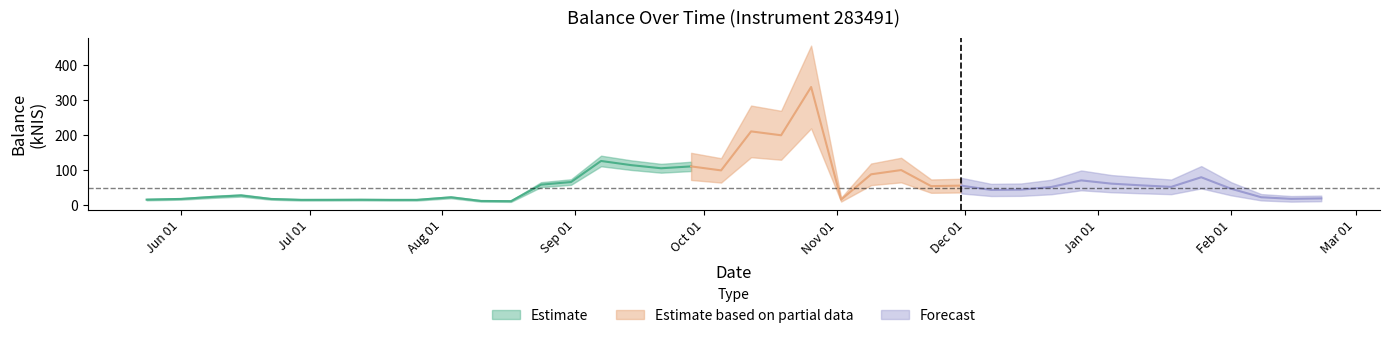

Rank the categories by value from lowest to highest.

2023-08-17, 2023-08-10, 2023-07-20, 2023-07-26, 2023-06-29, 2023-07-06, 2023-07-13, 2023-05-24, 2023-11-02, 2023-06-22, 2023-06-01, 2024-02-15, 2024-02-22, 2023-08-03, 2024-02-08, 2023-06-08, 2023-06-15, 2023-12-07, 2023-12-14, 2024-02-01, 2023-12-21, 2024-01-18, 2023-11-23, 2023-11-30, 2024-01-11, 2023-08-24, 2024-01-04, 2023-08-31, 2023-12-28, 2024-01-25, 2023-11-09, 2023-10-05, 2023-11-16, 2023-09-21, 2023-09-28, 2023-09-14, 2023-09-07, 2023-10-19, 2023-10-12, 2023-10-26